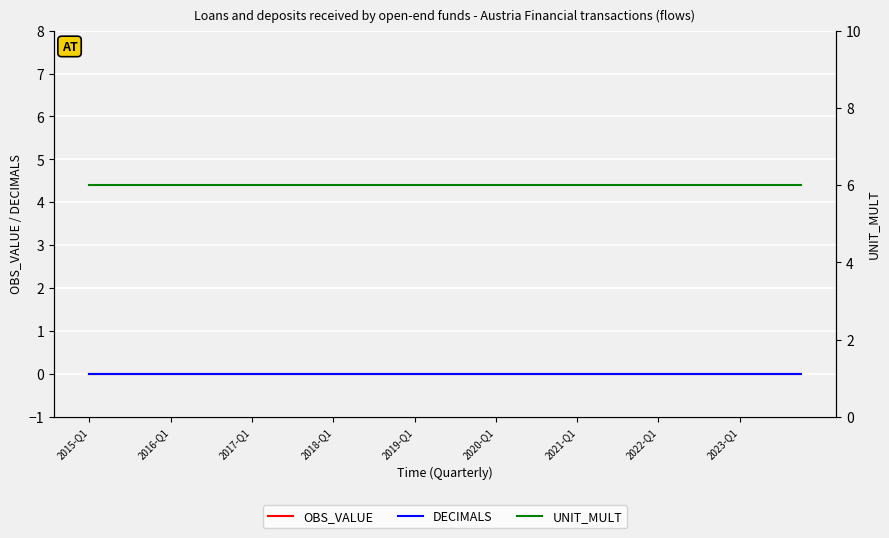

At which label is DECIMALS closest to 0?

2015-Q1